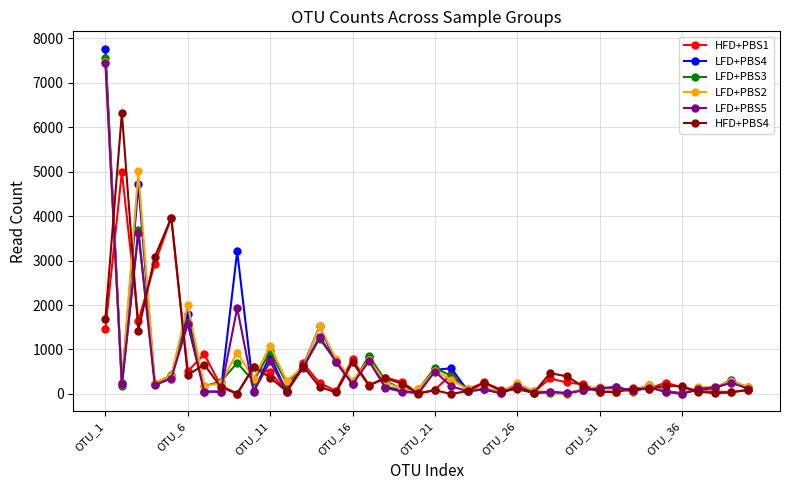

How many lines are shown in the chart?

6